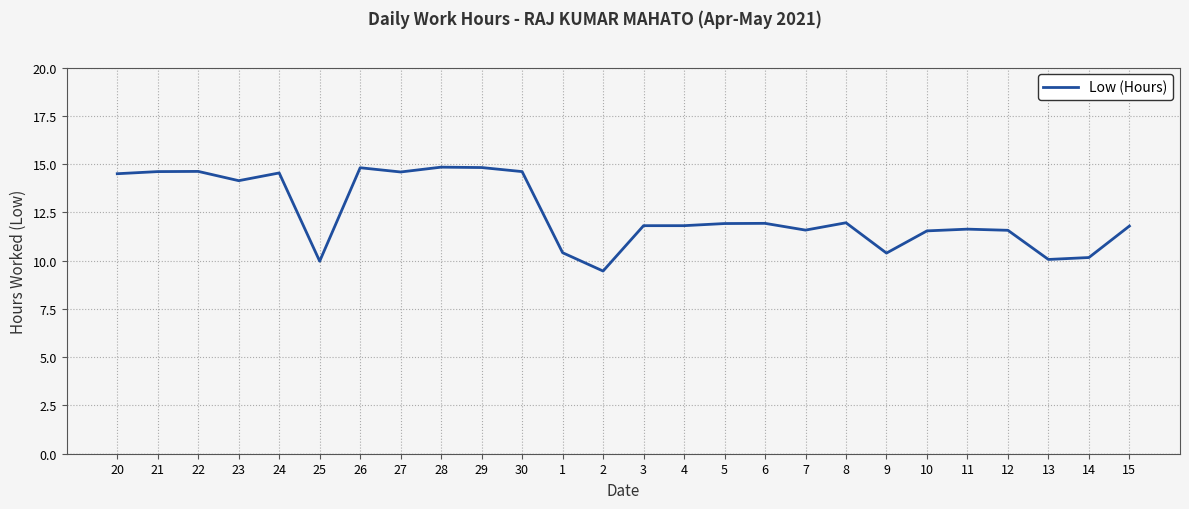

At which label does the data first exceed 11?

20